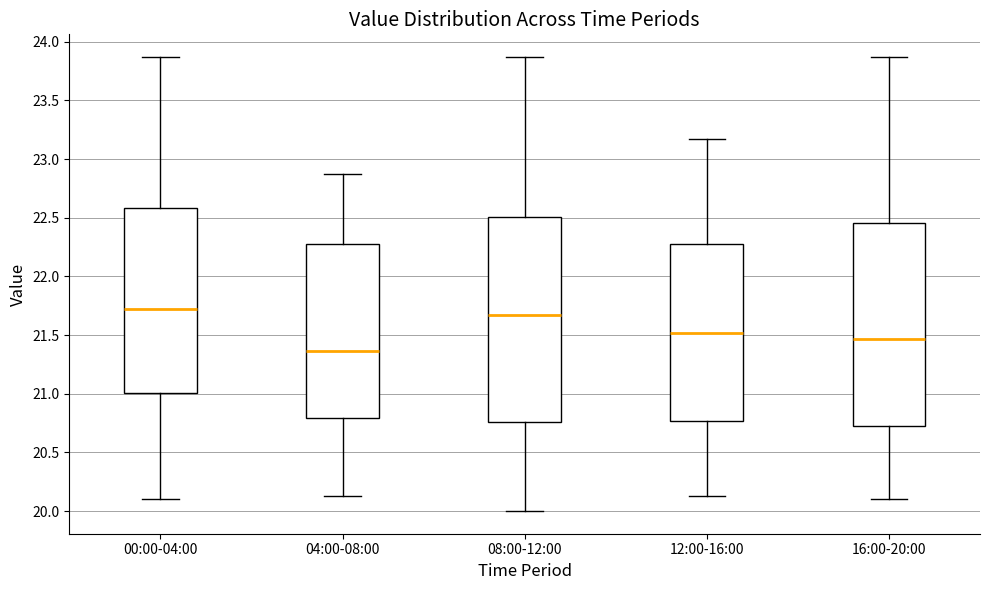

Where does the median line of the box for 04:00-08:00 sit on the y-axis? The values are not printed on the chart, so give them approximately, as read against the axis.

21.35